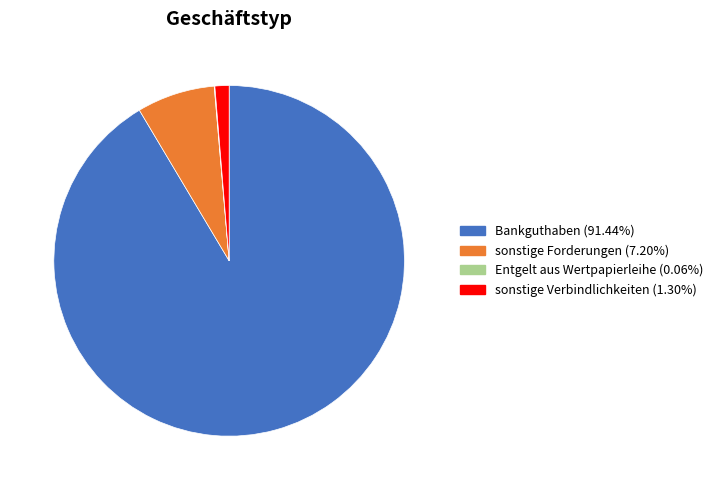

What is the majority slice?

Bankguthaben